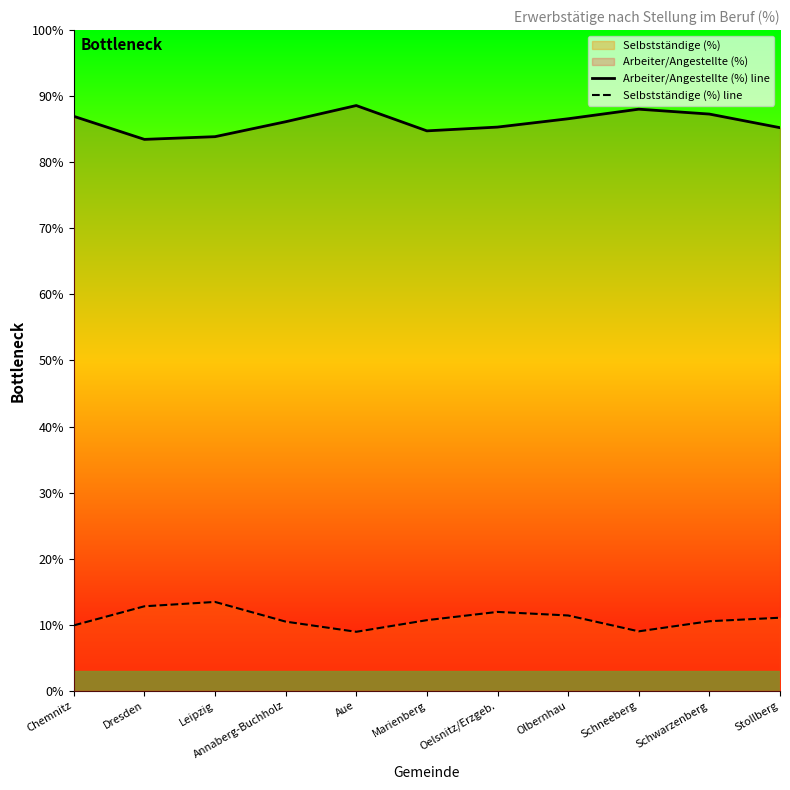

What is the average value of the Selbstständige (%) line series?

10.9